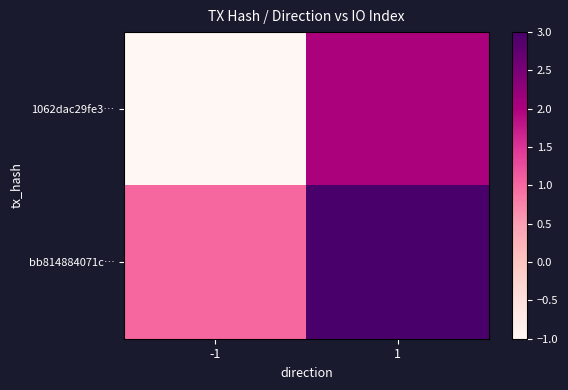

Which series has the widest spread of values?

1062dac29fe3…